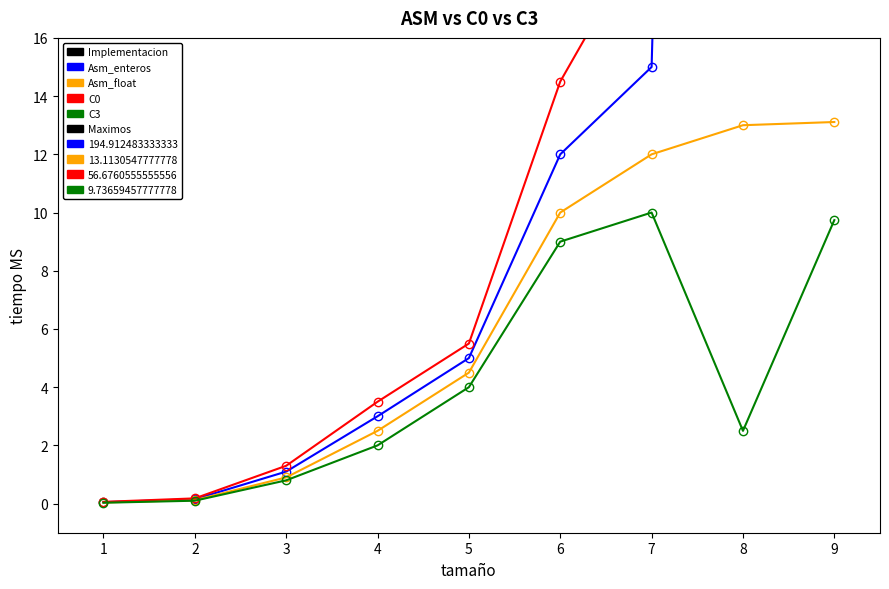

What is the sum of the Asm_enteros values at 1 and 5?

5.0